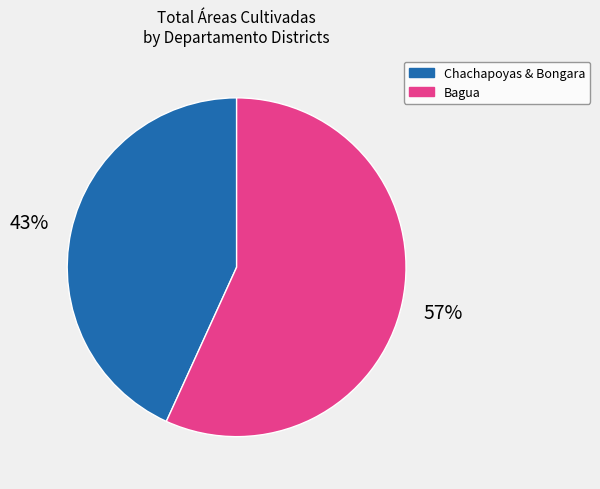

To the nearest percent, what is the difference between the largest and smallest slice percentages?

14%